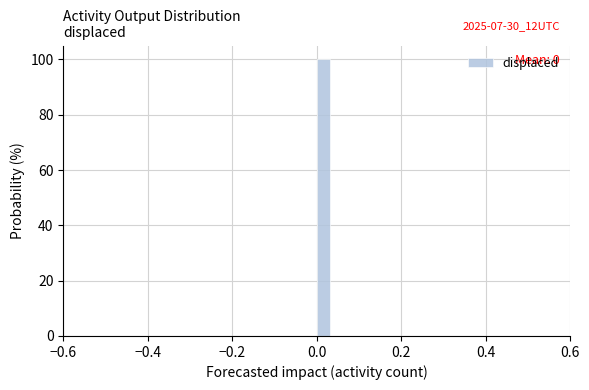

Read against the x-axis, roughly where is the centre of the tallest bar?

0.02